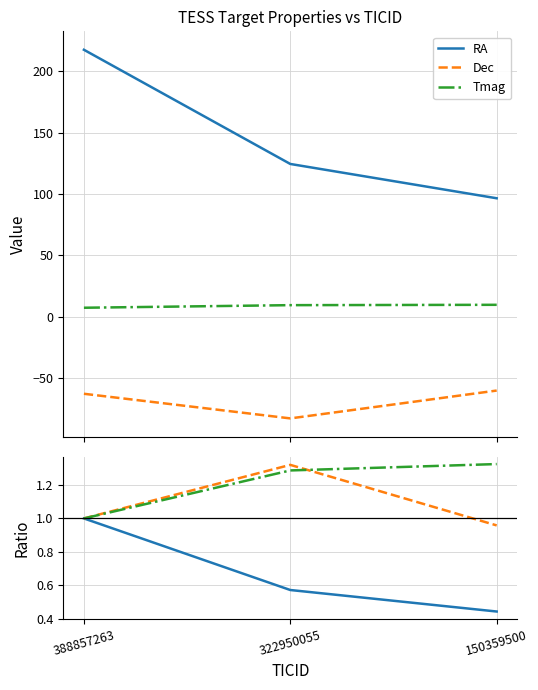

List the series in order of their peak value, lowest first.

RA, Dec, Tmag